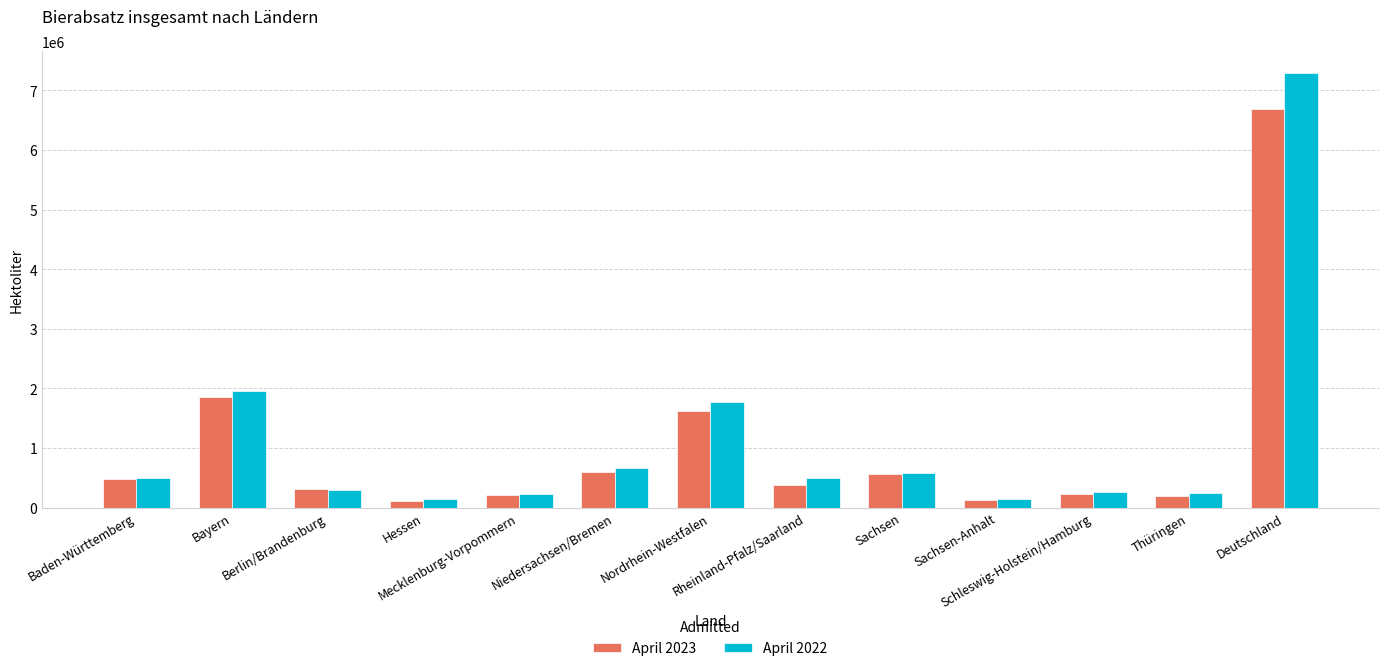

Where does the April 2023 series first go above 381419?

Baden-Württemberg